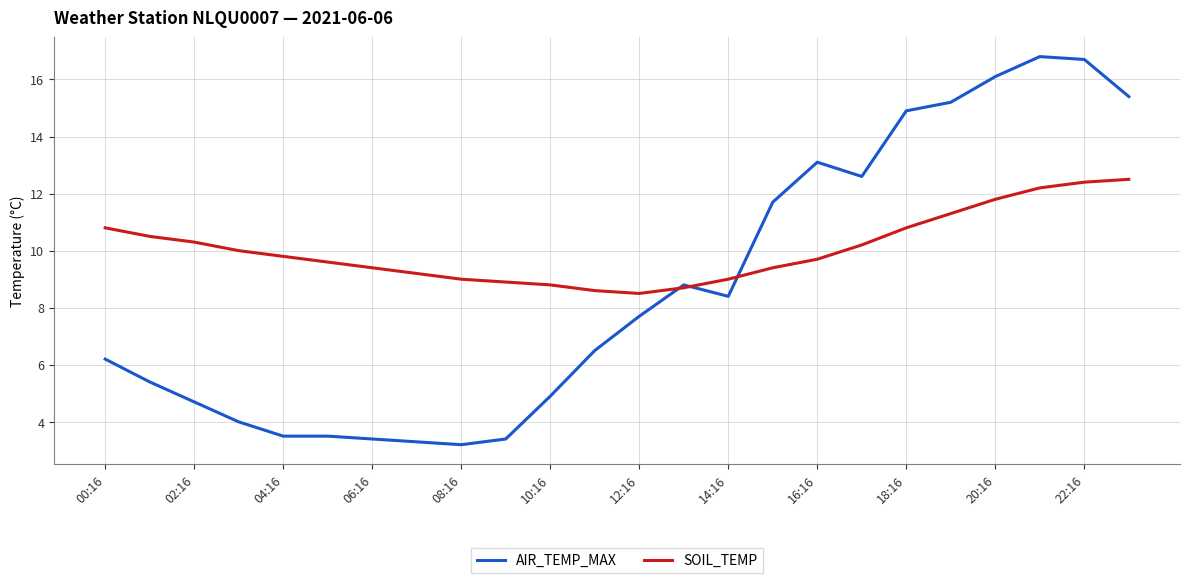

Reading left to right, what are all the values shown in this chart?

AIR_TEMP_MAX: 6.2	5.4	4.7	4.0	3.5	3.5	3.4	3.3	3.2	3.4	4.9	6.5	7.7	8.8	8.4	11.7	13.1	12.6	14.9	15.2	16.1	16.8	16.7	15.4
SOIL_TEMP: 10.8	10.5	10.3	10.0	9.8	9.6	9.4	9.2	9.0	8.9	8.8	8.6	8.5	8.7	9.0	9.4	9.7	10.2	10.8	11.3	11.8	12.2	12.4	12.5